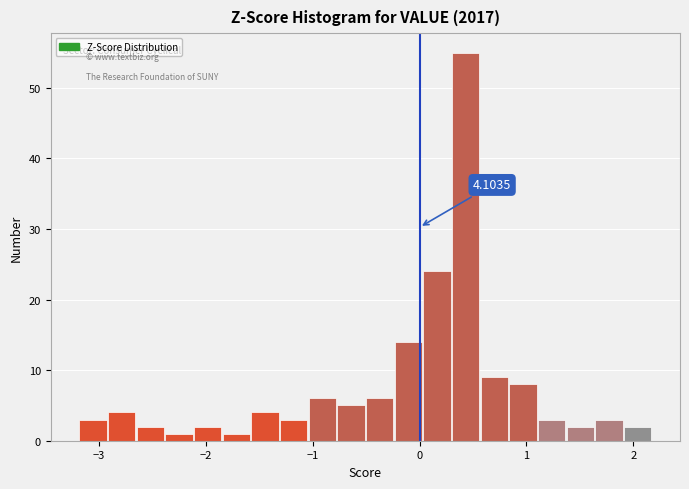

Around what value on the x-axis is the tallest bar? Give the approximate position of its centre, as read against the axis.

0.4